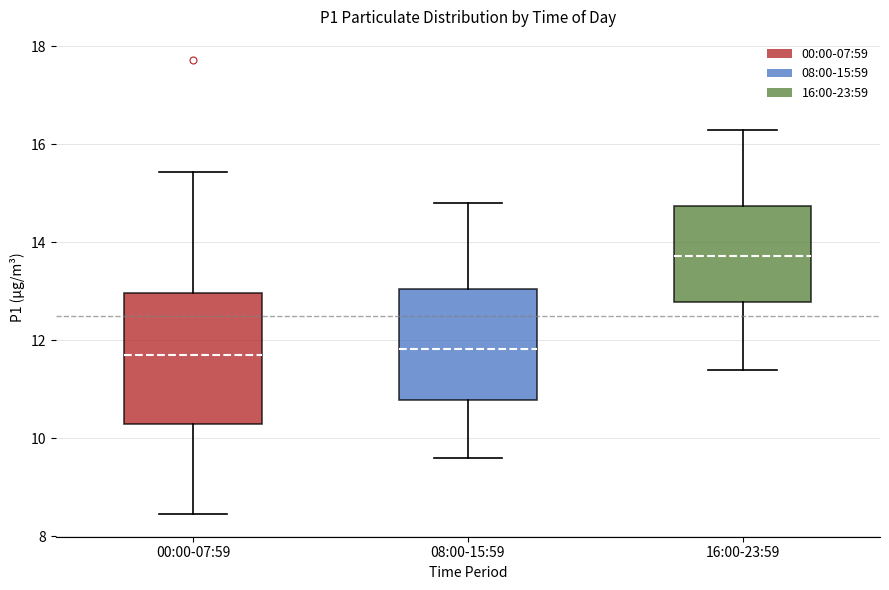

Where does the upper whisker of the box for 16:00-23:59 end on the y-axis? The values are not printed on the chart, so give them approximately, as read against the axis.

16.4